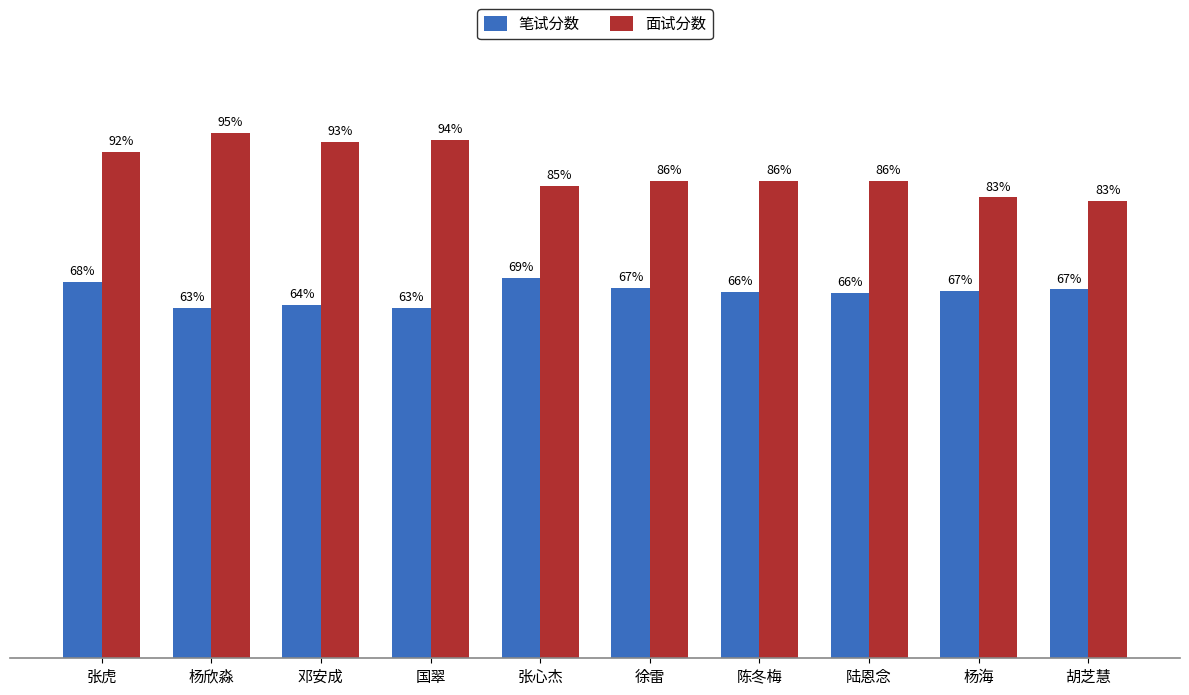

What is the label of the 1st bar from the right?

胡芝慧